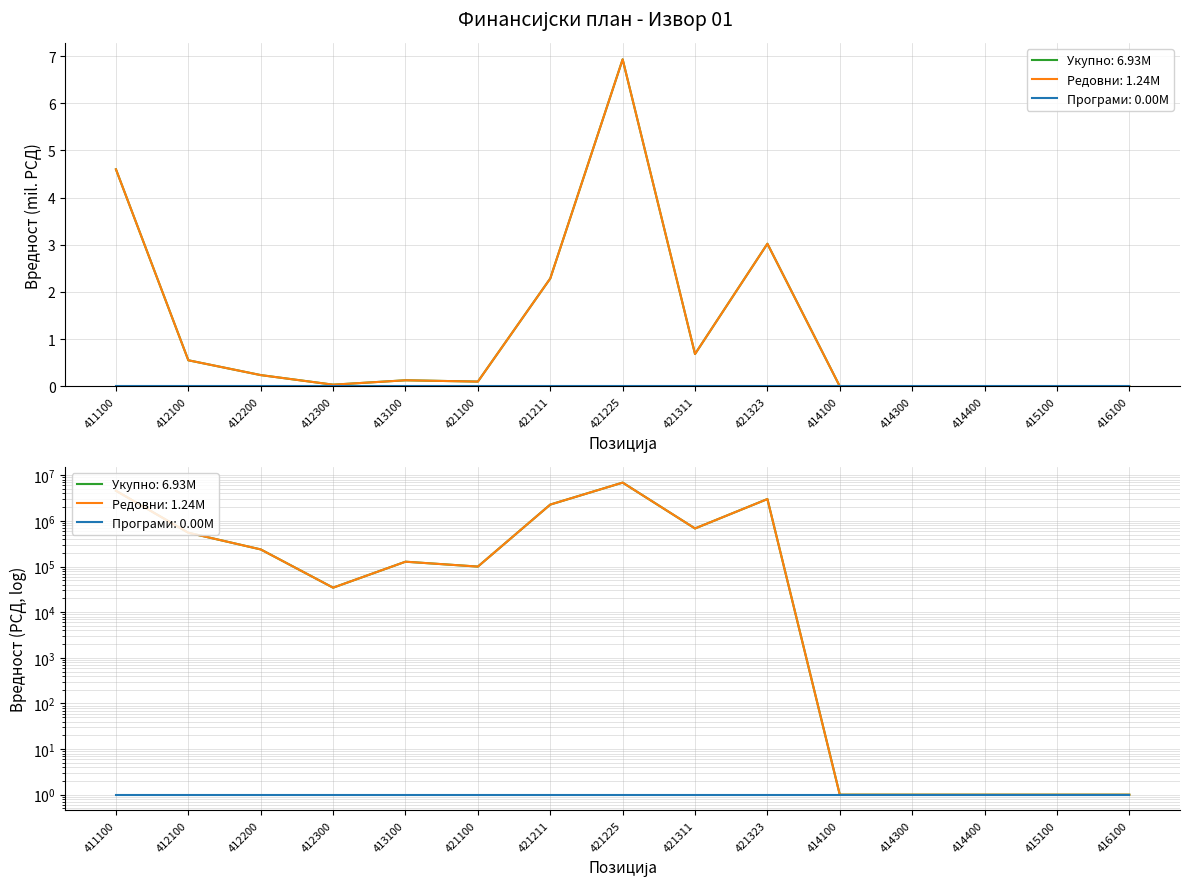

Which category has the lowest value in the Извор 01 - укупно series?

414100